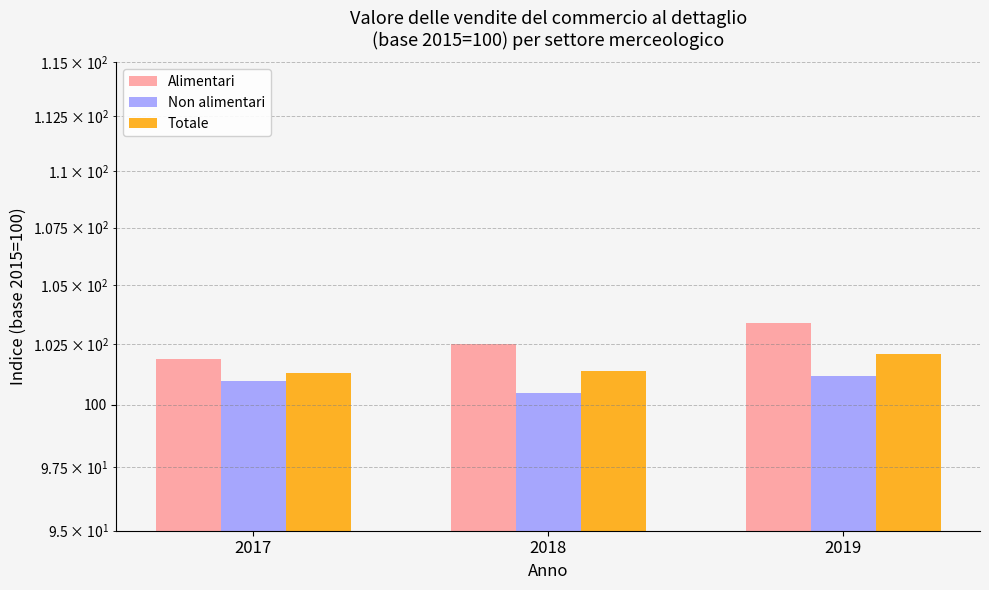

What is the smallest value displayed?

100.5